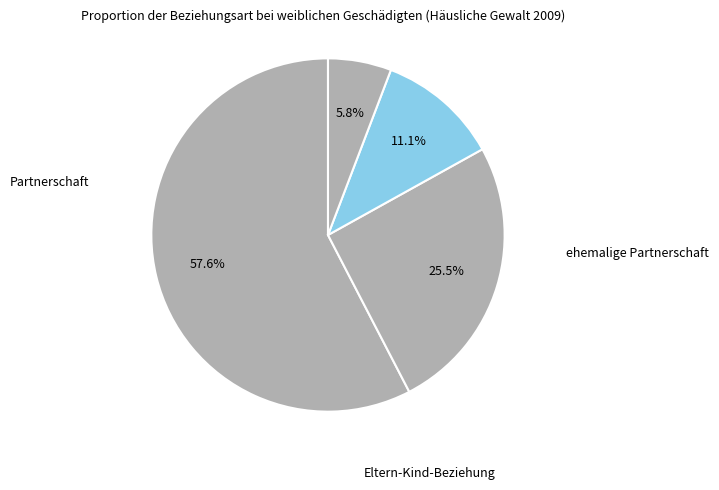

What percentage do Partnerschaft and andere Verwandtschaftsbeziehung together represent?

63.4%